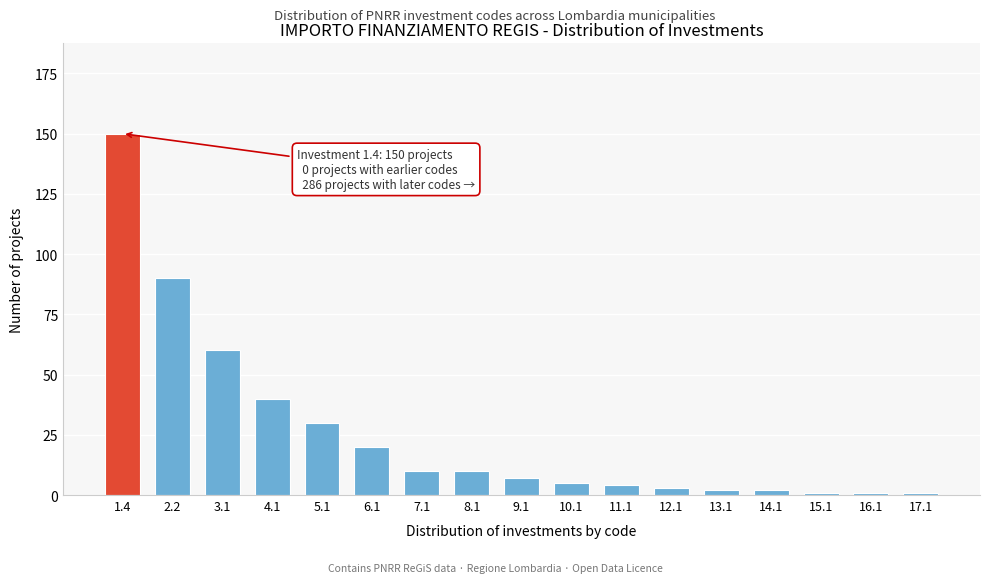

Reading left to right, list all the values displayed in this chart.

1.4=150	2.2=90	3.1=60	4.1=40	5.1=30	6.1=20	7.1=10	8.1=10	9.1=7	10.1=5	11.1=4	12.1=3	13.1=2	14.1=2	15.1=1	16.1=1	17.1=1